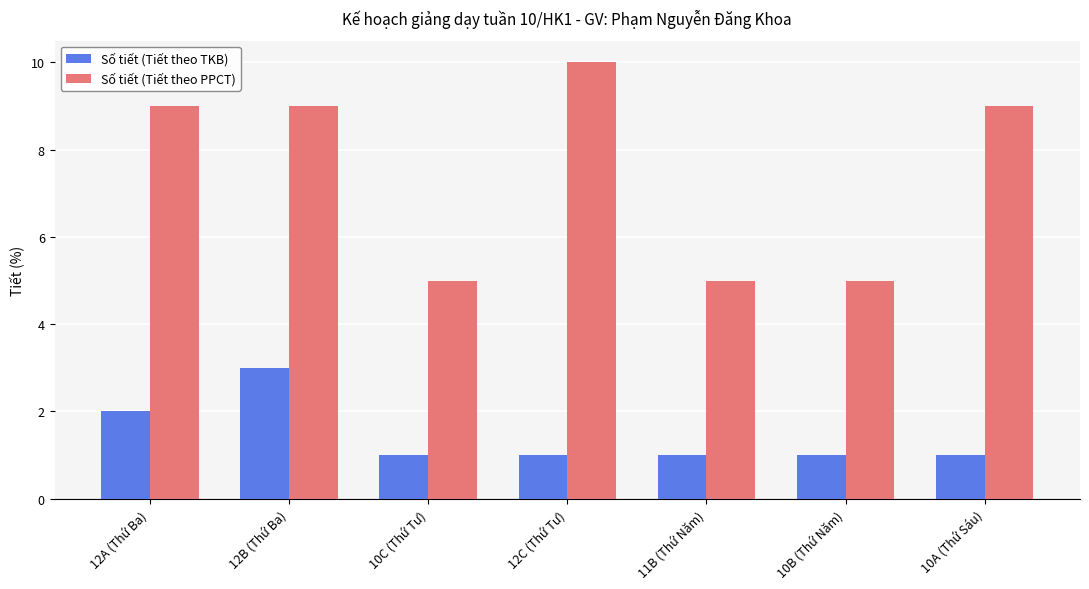

Rank the series by their average value, from lowest to highest.

Số tiết (Tiết theo TKB), Số tiết (Tiết theo PPCT)